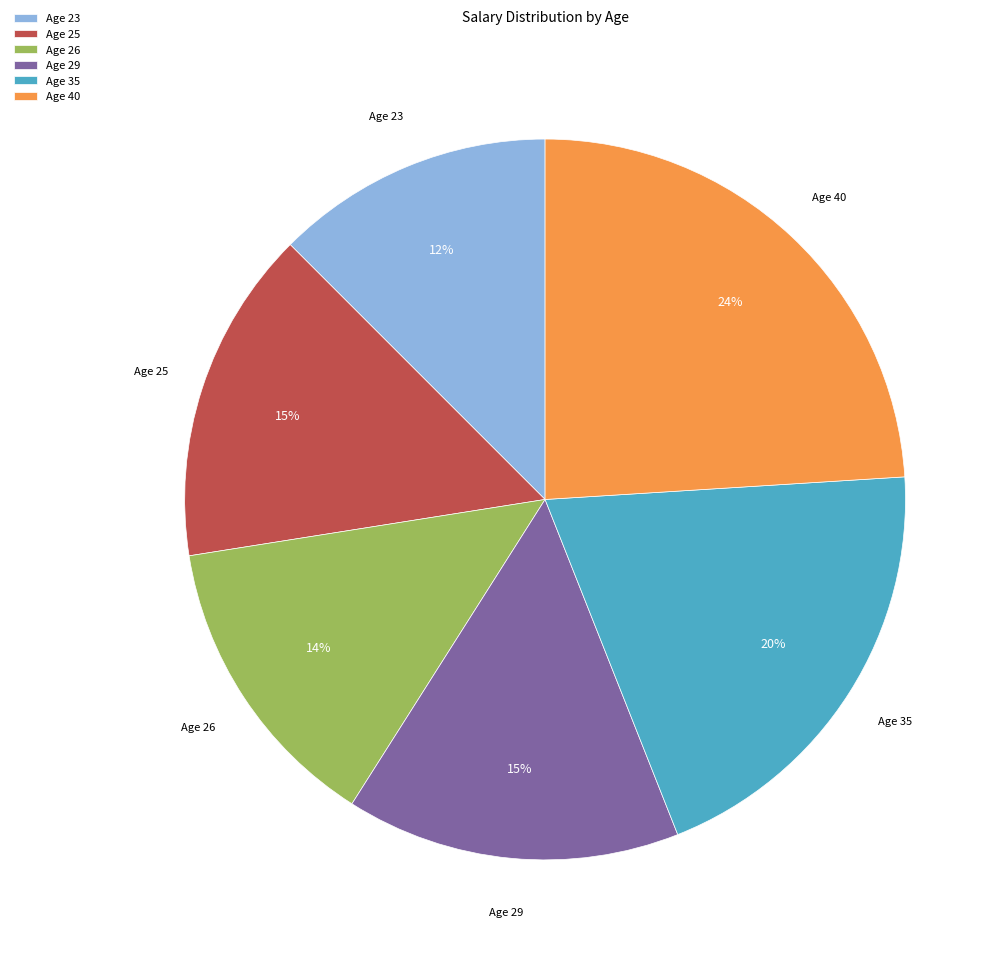

What is the ratio of the value at Age 40 to the value at Age 25?

1.6